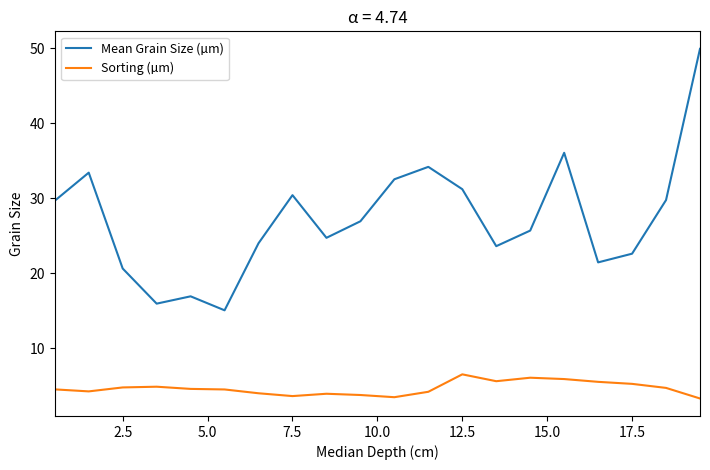

At how many categories does at least one series exceed 22?

15